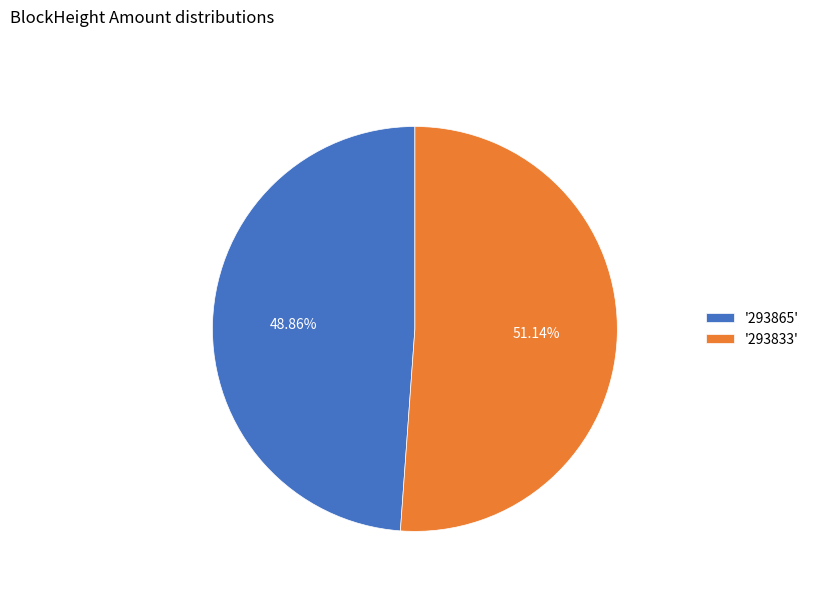

Which slice is the largest?

'293833'